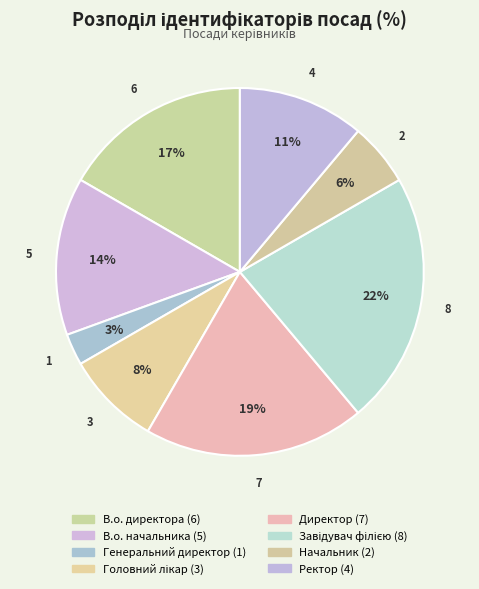

What percentage is the Завідувач філією slice, to the nearest percent?

22%